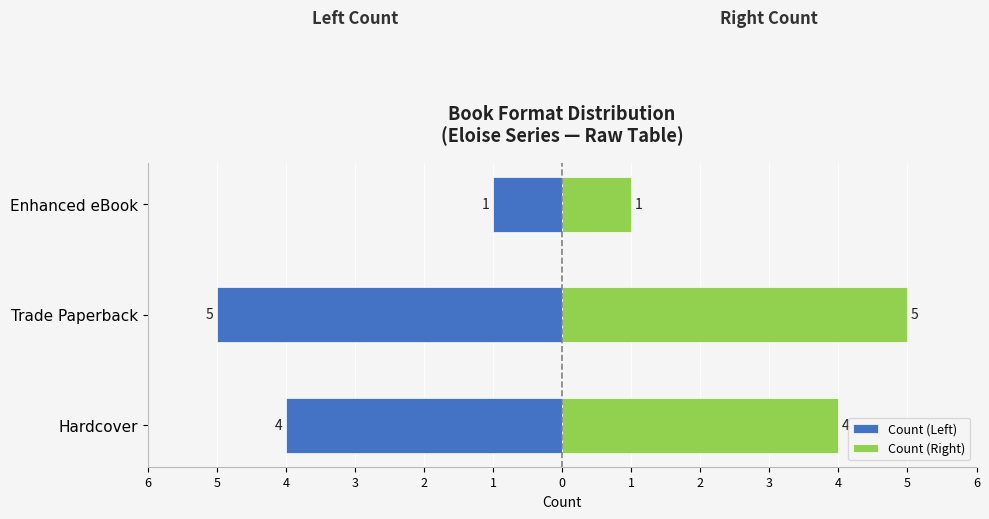

What is the difference between the maximum and minimum values in the Count (Left) series?

4